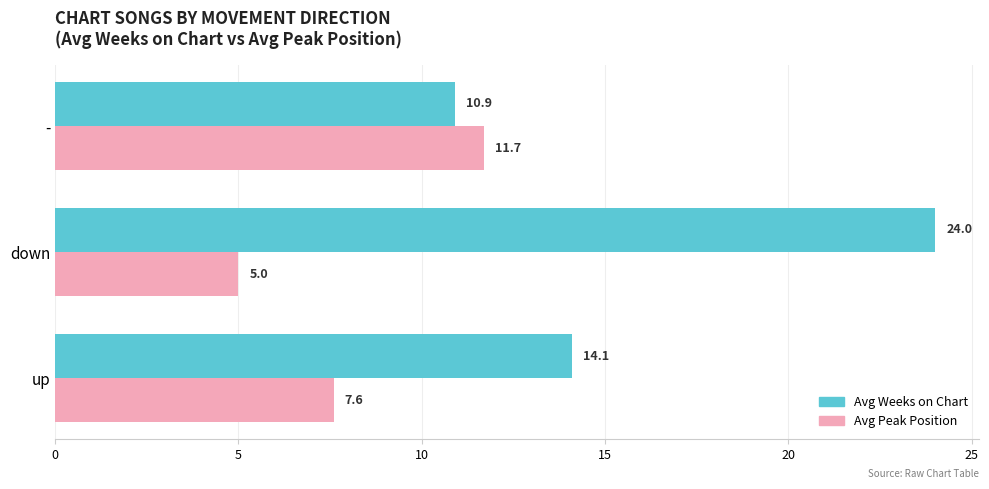

Where is Avg Peak Position nearest to the value 8?

up